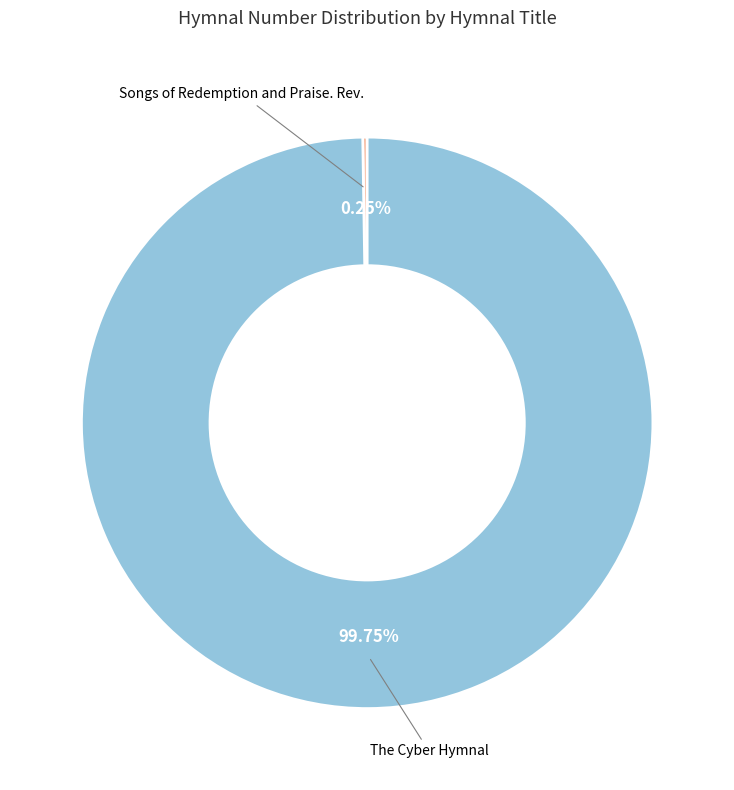

Is The Cyber Hymnal the majority of the pie?

Yes